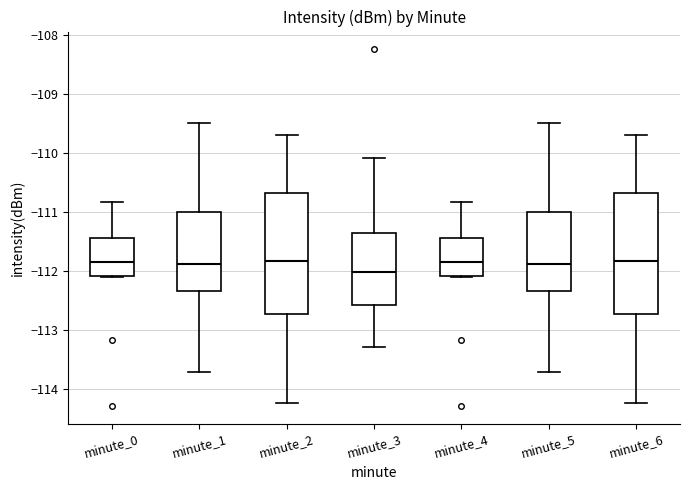

Reading left to right, read every box against the y-axis: the position of its median line, the range the box covers, and the ends of its whiskers. The values are not printed on the chart, so give them approximately, as read against the axis.

minute_0: median -111.8, box -112.1 to -111.4, whiskers -112.1 to -110.8
minute_1: median -111.9, box -112.3 to -111.0, whiskers -113.7 to -109.5
minute_2: median -111.8, box -112.7 to -110.7, whiskers -114.2 to -109.7
minute_3: median -112.0, box -112.6 to -111.4, whiskers -113.3 to -110.1
minute_4: median -111.8, box -112.1 to -111.4, whiskers -112.1 to -110.8
minute_5: median -111.9, box -112.3 to -111.0, whiskers -113.7 to -109.5
minute_6: median -111.8, box -112.7 to -110.7, whiskers -114.2 to -109.7